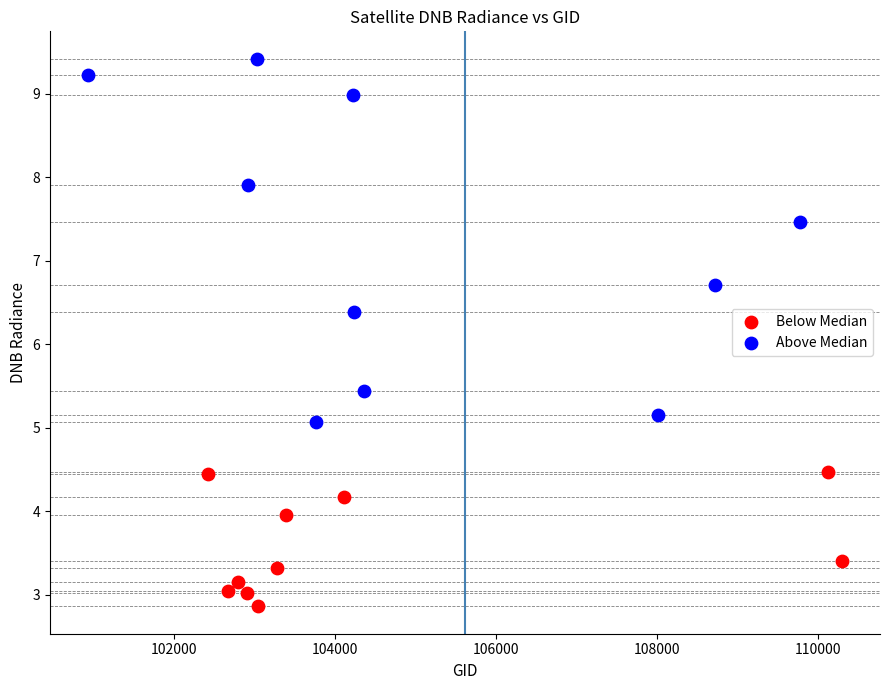

Which series has the widest spread of Y values?

Above Median